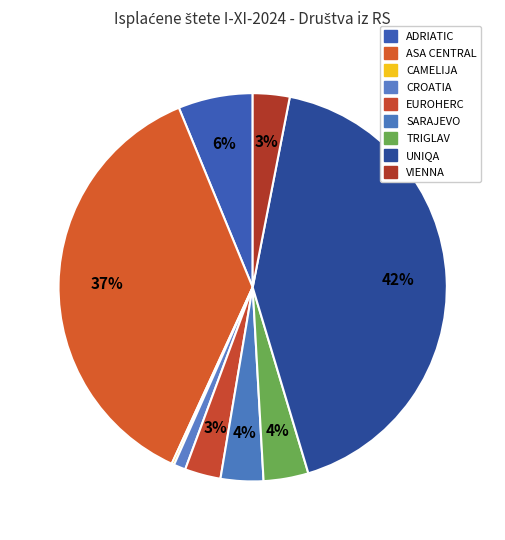

Approximately how many times larger is the value at VIENNA compared to SARAJEVO?

0.9